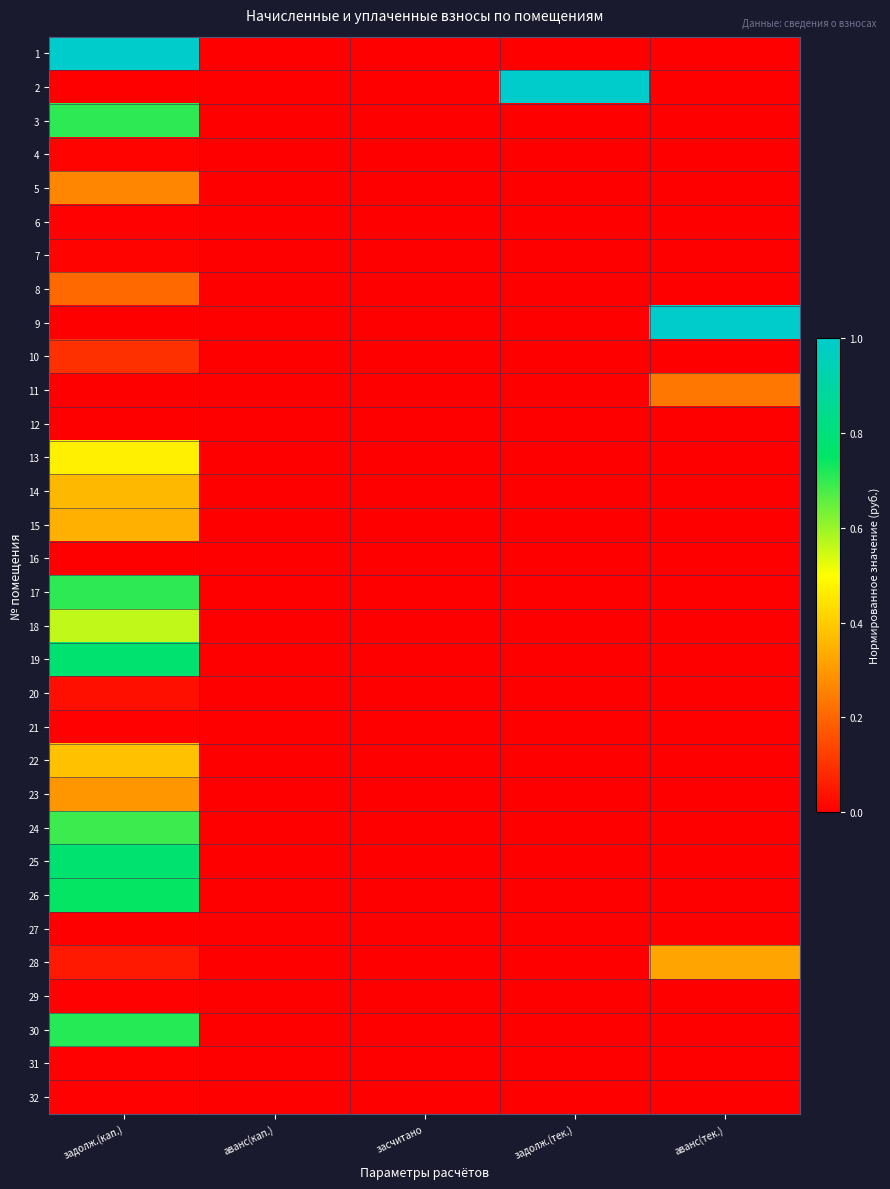

Reading right to left, what are all the values shown in this chart?

1: аванс(тек.)=0.0	задолж.(тек.)=0.0	засчитано=0.0	аванс(кап.)=0.0	задолж.(кап.)=1.0
2: аванс(тек.)=0.0	задолж.(тек.)=1.0	засчитано=0.0	аванс(кап.)=0.0	задолж.(кап.)=0.0
3: аванс(тек.)=0.0	задолж.(тек.)=0.0	засчитано=0.0	аванс(кап.)=0.0	задолж.(кап.)=0.7
4: аванс(тек.)=0.0	задолж.(тек.)=0.0	засчитано=0.0	аванс(кап.)=0.0	задолж.(кап.)=0.0
5: аванс(тек.)=0.0	задолж.(тек.)=0.0	засчитано=0.0	аванс(кап.)=0.0	задолж.(кап.)=0.3
6: аванс(тек.)=0.0	задолж.(тек.)=0.0	засчитано=0.0	аванс(кап.)=0.0	задолж.(кап.)=0.0
7: аванс(тек.)=0.0	задолж.(тек.)=0.0	засчитано=0.0	аванс(кап.)=0.0	задолж.(кап.)=0.0
8: аванс(тек.)=0.0	задолж.(тек.)=0.0	засчитано=0.0	аванс(кап.)=0.0	задолж.(кап.)=0.2
9: аванс(тек.)=1.0	задолж.(тек.)=0.0	засчитано=0.0	аванс(кап.)=0.0	задолж.(кап.)=0.0
10: аванс(тек.)=0.0	задолж.(тек.)=0.0	засчитано=0.0	аванс(кап.)=0.0	задолж.(кап.)=0.1
11: аванс(тек.)=0.2	задолж.(тек.)=0.0	засчитано=0.0	аванс(кап.)=0.0	задолж.(кап.)=0.0
12: аванс(тек.)=0.0	задолж.(тек.)=0.0	засчитано=0.0	аванс(кап.)=0.0	задолж.(кап.)=0.0
13: аванс(тек.)=0.0	задолж.(тек.)=0.0	засчитано=0.0	аванс(кап.)=0.0	задолж.(кап.)=0.5
14: аванс(тек.)=0.0	задолж.(тек.)=0.0	засчитано=0.0	аванс(кап.)=0.0	задолж.(кап.)=0.4
15: аванс(тек.)=0.0	задолж.(тек.)=0.0	засчитано=0.0	аванс(кап.)=0.0	задолж.(кап.)=0.3
16: аванс(тек.)=0.0	задолж.(тек.)=0.0	засчитано=0.0	аванс(кап.)=0.0	задолж.(кап.)=0.0
17: аванс(тек.)=0.0	задолж.(тек.)=0.0	засчитано=0.0	аванс(кап.)=0.0	задолж.(кап.)=0.7
18: аванс(тек.)=0.0	задолж.(тек.)=0.0	засчитано=0.0	аванс(кап.)=0.0	задолж.(кап.)=0.6
19: аванс(тек.)=0.0	задолж.(тек.)=0.0	засчитано=0.0	аванс(кап.)=0.0	задолж.(кап.)=0.8
20: аванс(тек.)=0.0	задолж.(тек.)=0.0	засчитано=0.0	аванс(кап.)=0.0	задолж.(кап.)=0.0
21: аванс(тек.)=0.0	задолж.(тек.)=0.0	засчитано=0.0	аванс(кап.)=0.0	задолж.(кап.)=0.0
22: аванс(тек.)=0.0	задолж.(тек.)=0.0	засчитано=0.0	аванс(кап.)=0.0	задолж.(кап.)=0.4
23: аванс(тек.)=0.0	задолж.(тек.)=0.0	засчитано=0.0	аванс(кап.)=0.0	задолж.(кап.)=0.3
24: аванс(тек.)=0.0	задолж.(тек.)=0.0	засчитано=0.0	аванс(кап.)=0.0	задолж.(кап.)=0.7
25: аванс(тек.)=0.0	задолж.(тек.)=0.0	засчитано=0.0	аванс(кап.)=0.0	задолж.(кап.)=0.8
26: аванс(тек.)=0.0	задолж.(тек.)=0.0	засчитано=0.0	аванс(кап.)=0.0	задолж.(кап.)=0.7
27: аванс(тек.)=0.0	задолж.(тек.)=0.0	засчитано=0.0	аванс(кап.)=0.0	задолж.(кап.)=0.0
28: аванс(тек.)=0.3	задолж.(тек.)=0.0	засчитано=0.0	аванс(кап.)=0.0	задолж.(кап.)=0.1
29: аванс(тек.)=0.0	задолж.(тек.)=0.0	засчитано=0.0	аванс(кап.)=0.0	задолж.(кап.)=0.0
30: аванс(тек.)=0.0	задолж.(тек.)=0.0	засчитано=0.0	аванс(кап.)=0.0	задолж.(кап.)=0.7
31: аванс(тек.)=0.0	задолж.(тек.)=0.0	засчитано=0.0	аванс(кап.)=0.0	задолж.(кап.)=0.0
32: аванс(тек.)=0.0	задолж.(тек.)=0.0	засчитано=0.0	аванс(кап.)=0.0	задолж.(кап.)=0.0